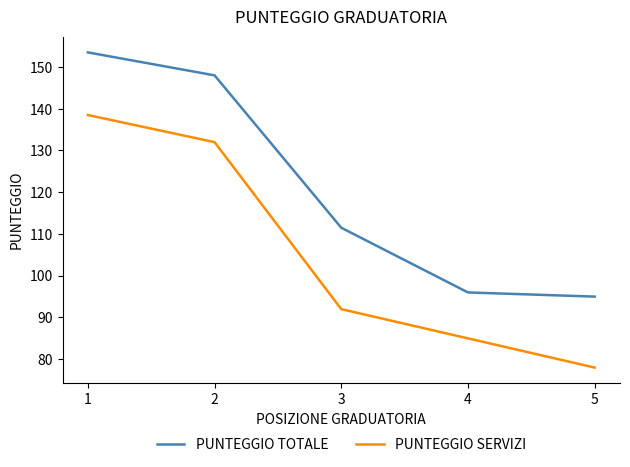

At which category is the sum across all series the highest?

1